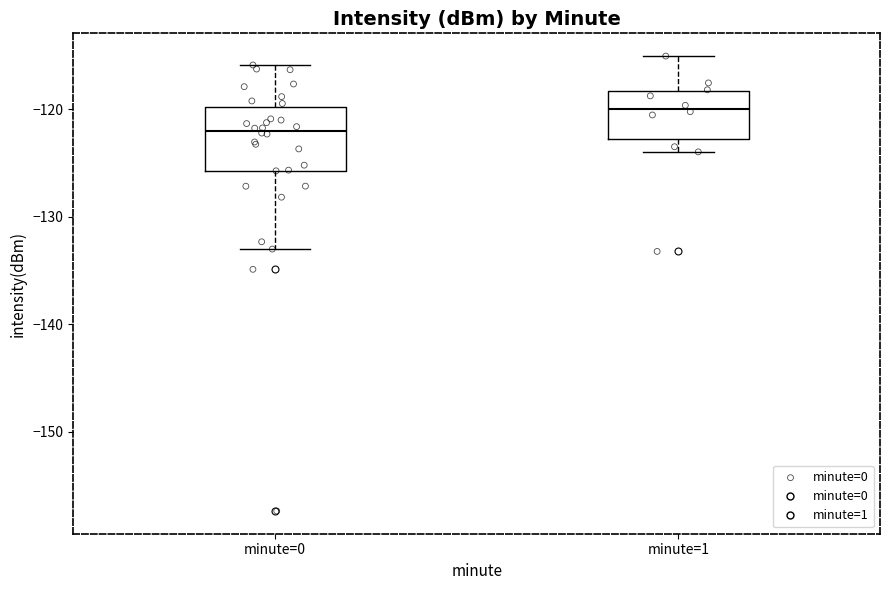

Reading left to right, read every box against the y-axis: the position of its median line, the range the box covers, and the ends of its whiskers. The values are not printed on the chart, so give them approximately, as read against the axis.

minute=0: median -122, box -126 to -120, whiskers -133 to -116
minute=1: median -120, box -123 to -118, whiskers -124 to -115